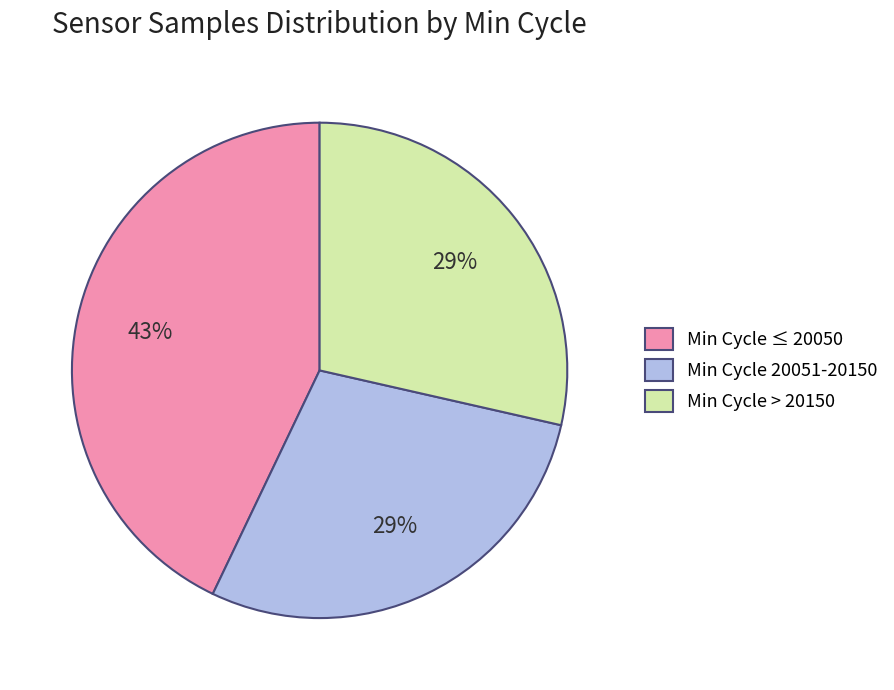

Does any single category account for the majority?

No